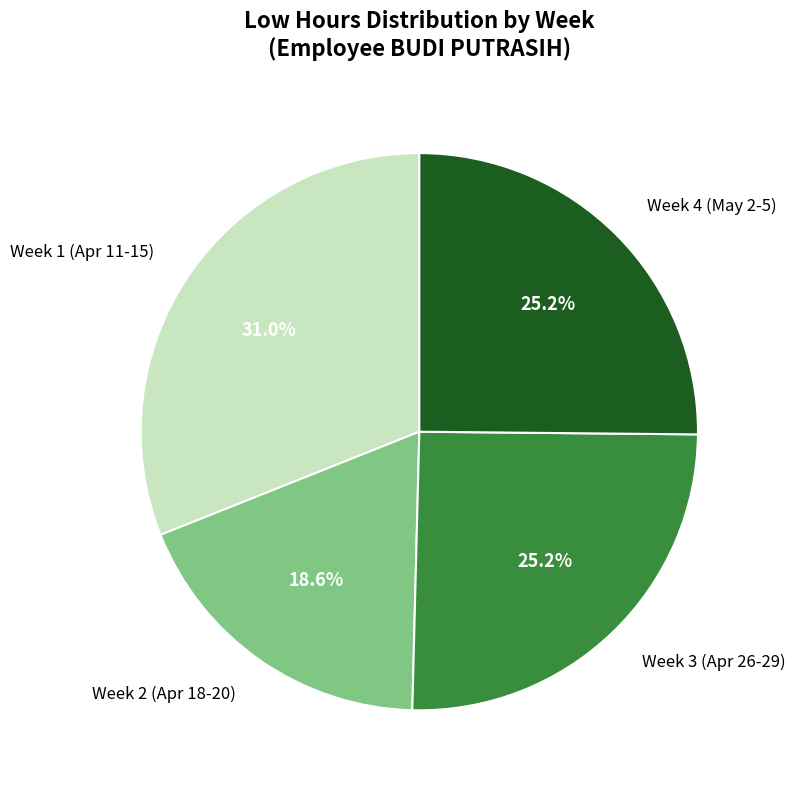

Does any single category account for the majority?

No